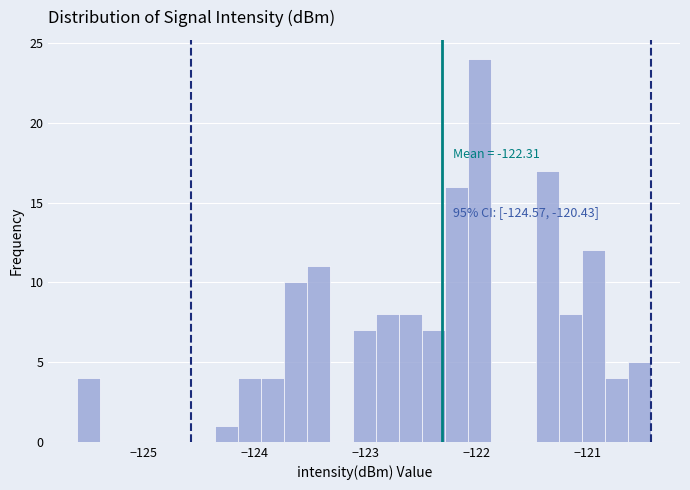

Around what value on the x-axis is the tallest bar? Give the approximate position of its centre, as read against the axis.

-122.0